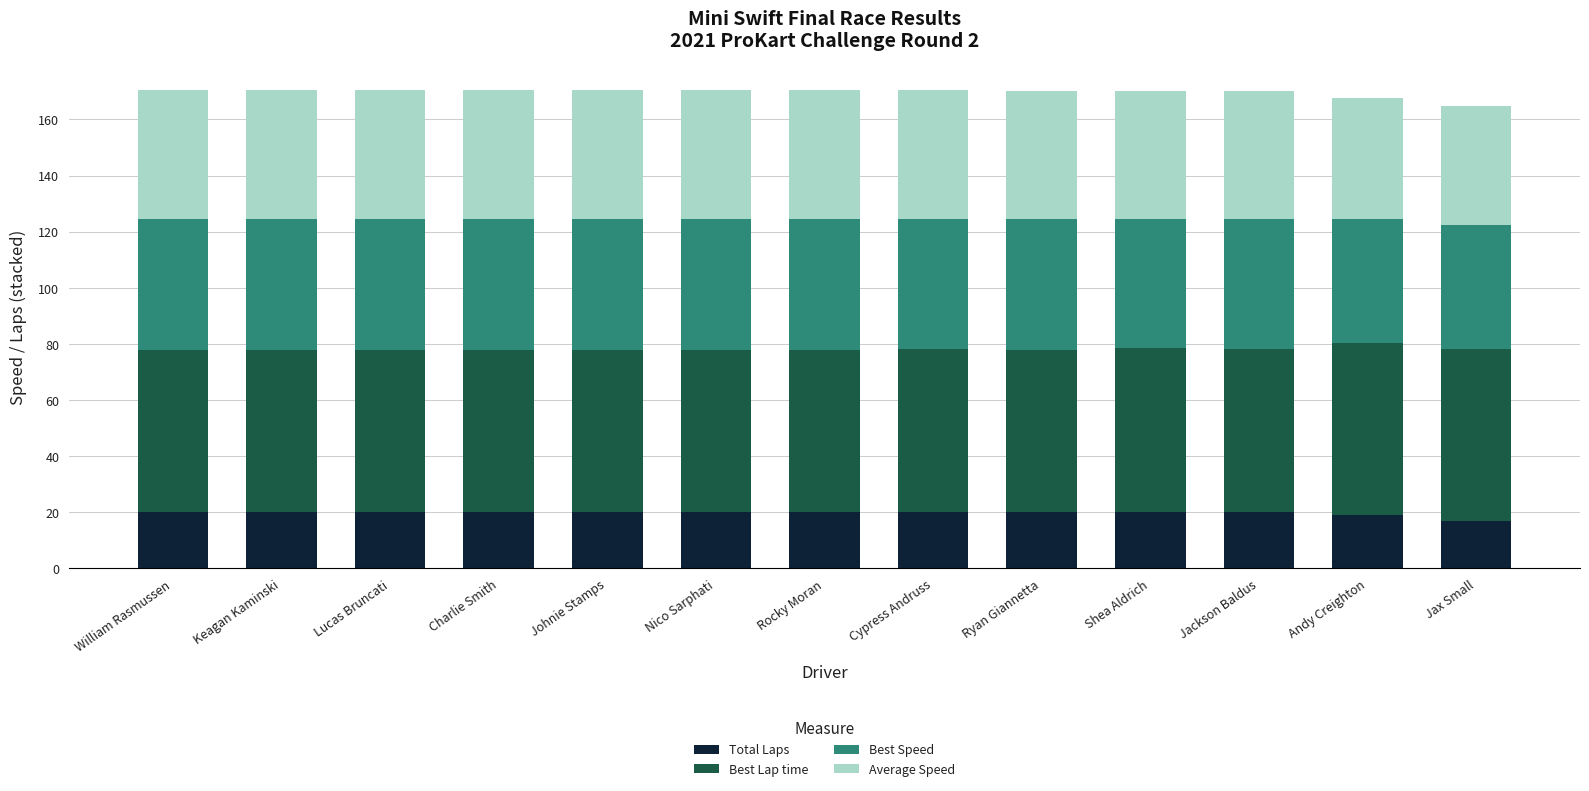

What is the minimum value for Total Laps?

17.0